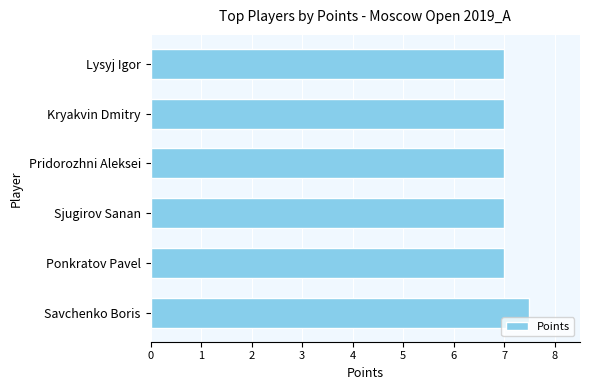

What is the change in value from Savchenko Boris to Ponkratov Pavel?

-0.5